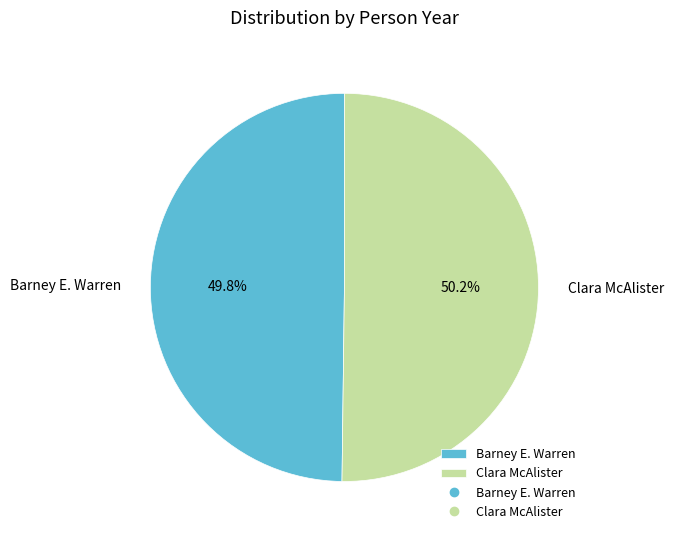

Is there a majority slice in this chart?

Yes